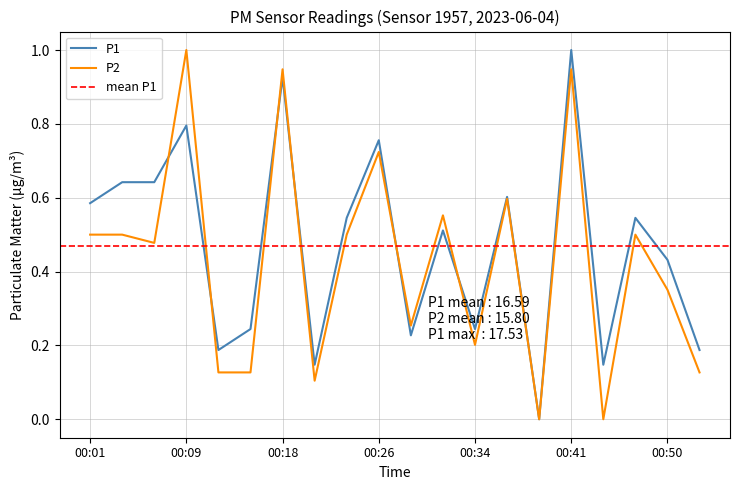

Which category has the highest value across all series?

00:41